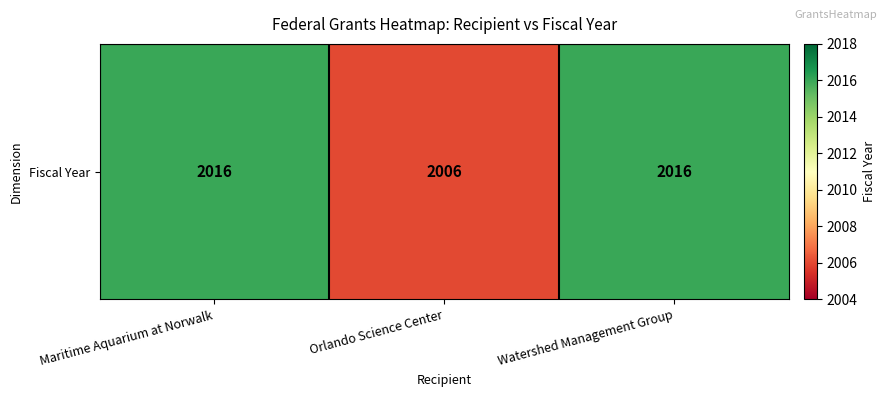

Where is the data nearest to the value 2011?

Maritime Aquarium at Norwalk